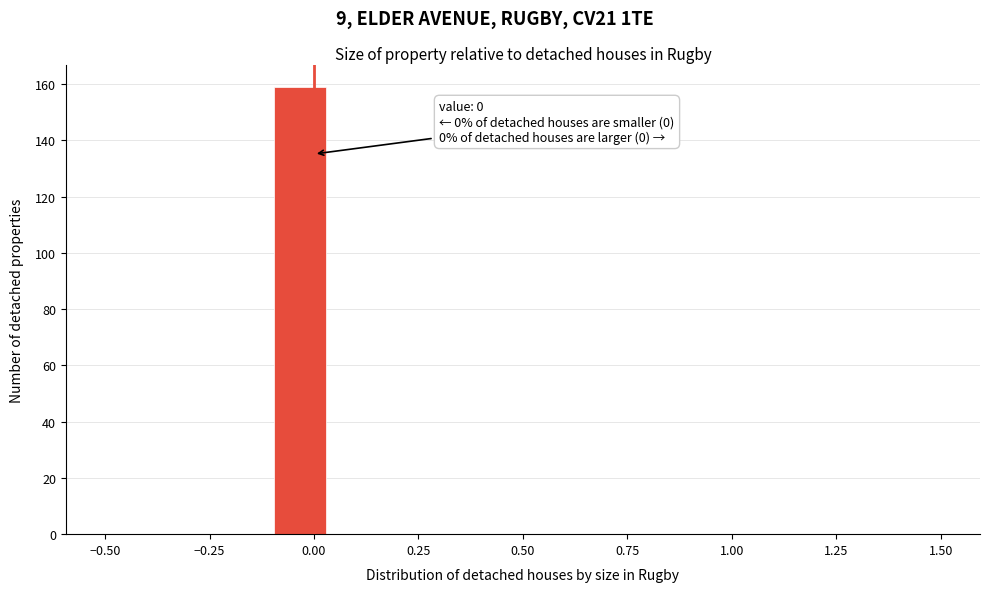

Around what value on the x-axis is the tallest bar? Give the approximate position of its centre, as read against the axis.

-0.05